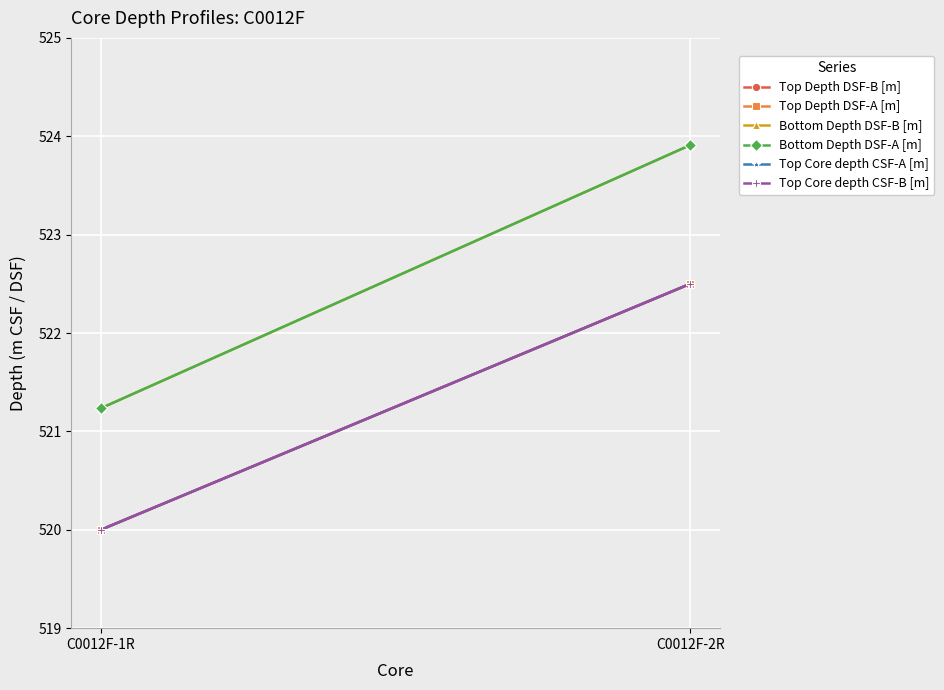

At which category is the sum across all series the highest?

C0012F-2R